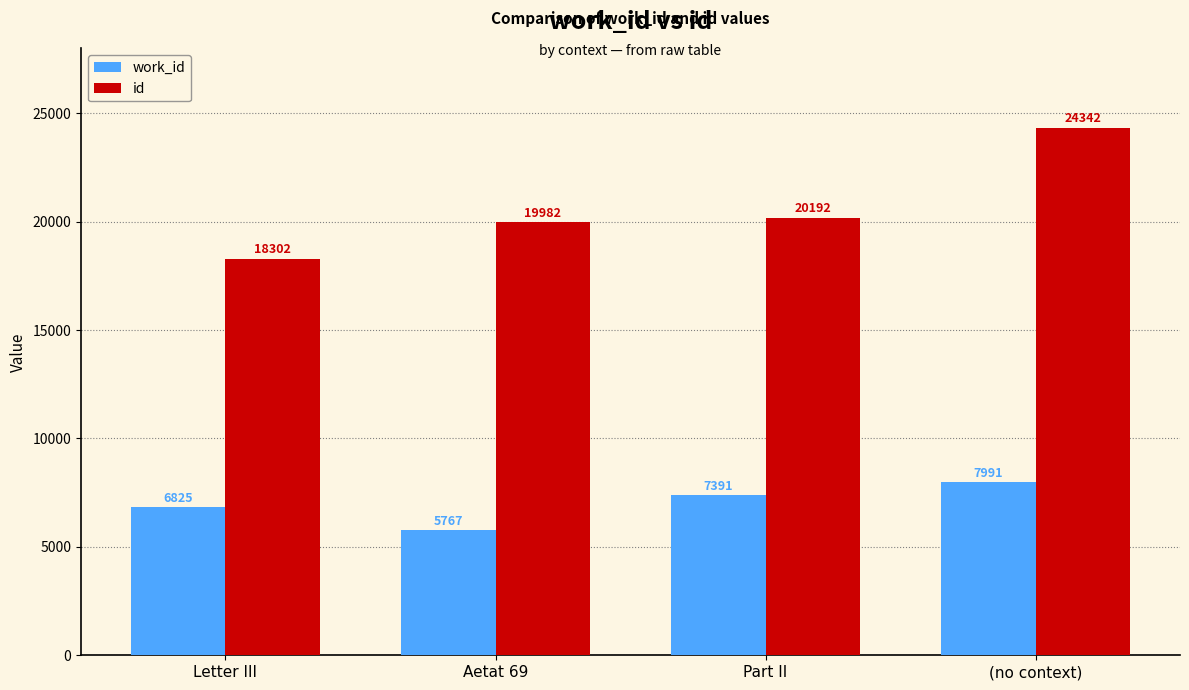

Where is work_id nearest to the value 6879?

Letter III